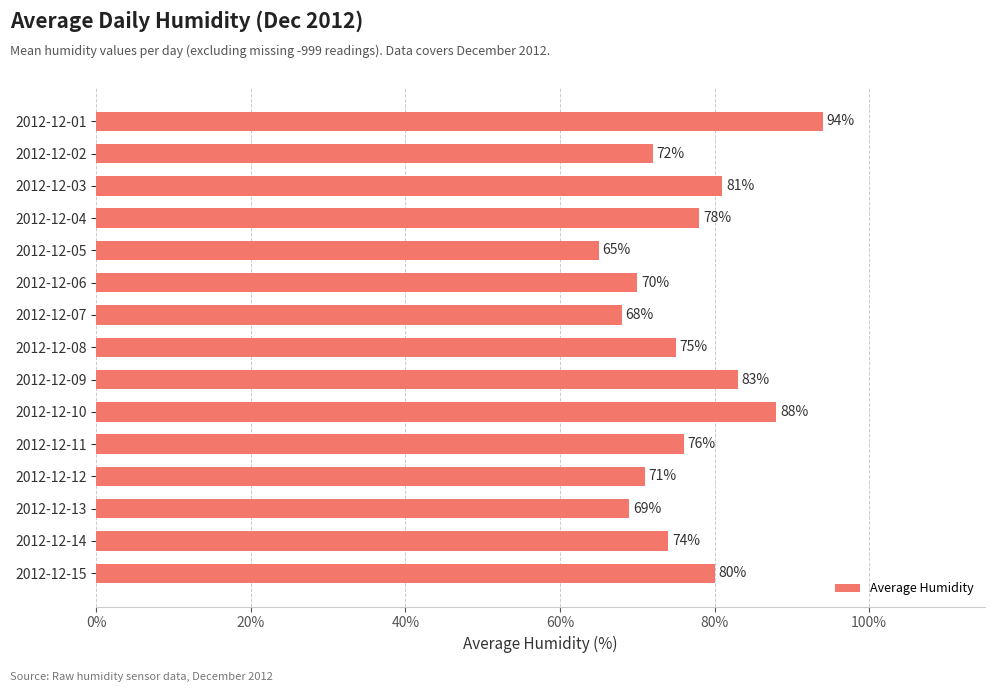

What is the average value?

76